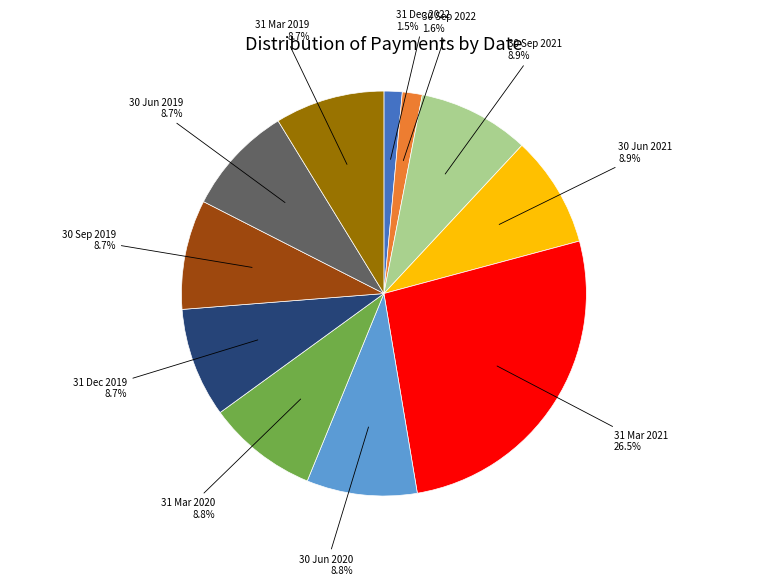

Is there a majority slice in this chart?

No